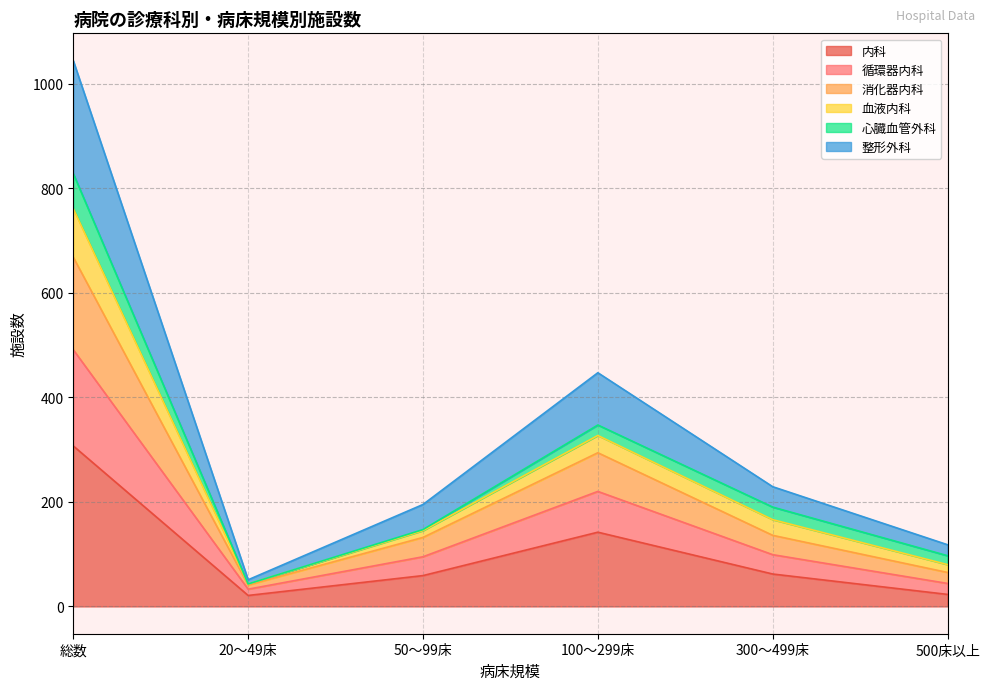

At which category is the sum across all series the highest?

総数